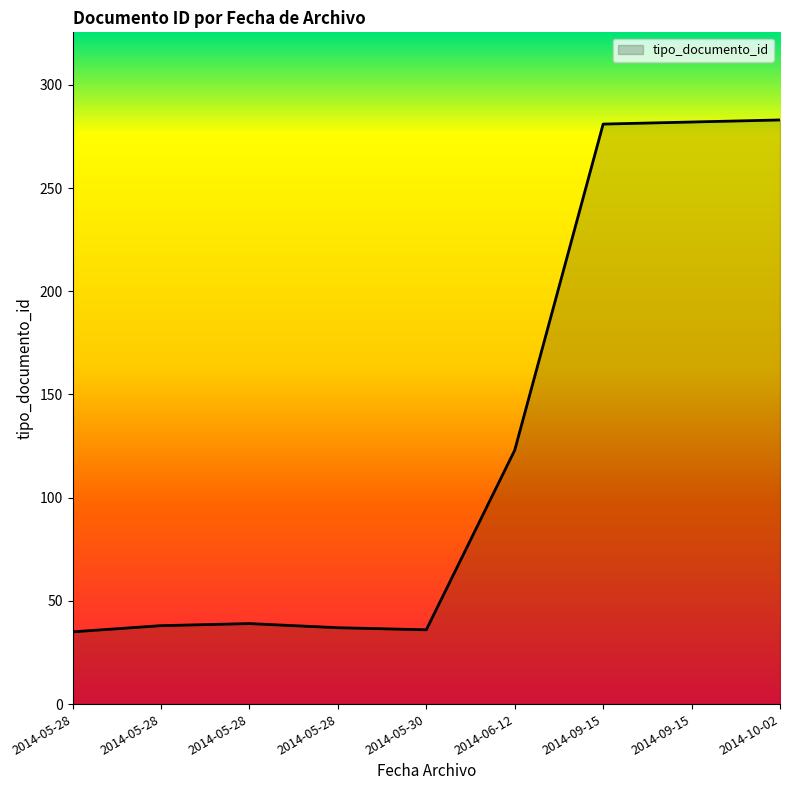

What is the sum of all values?

1154